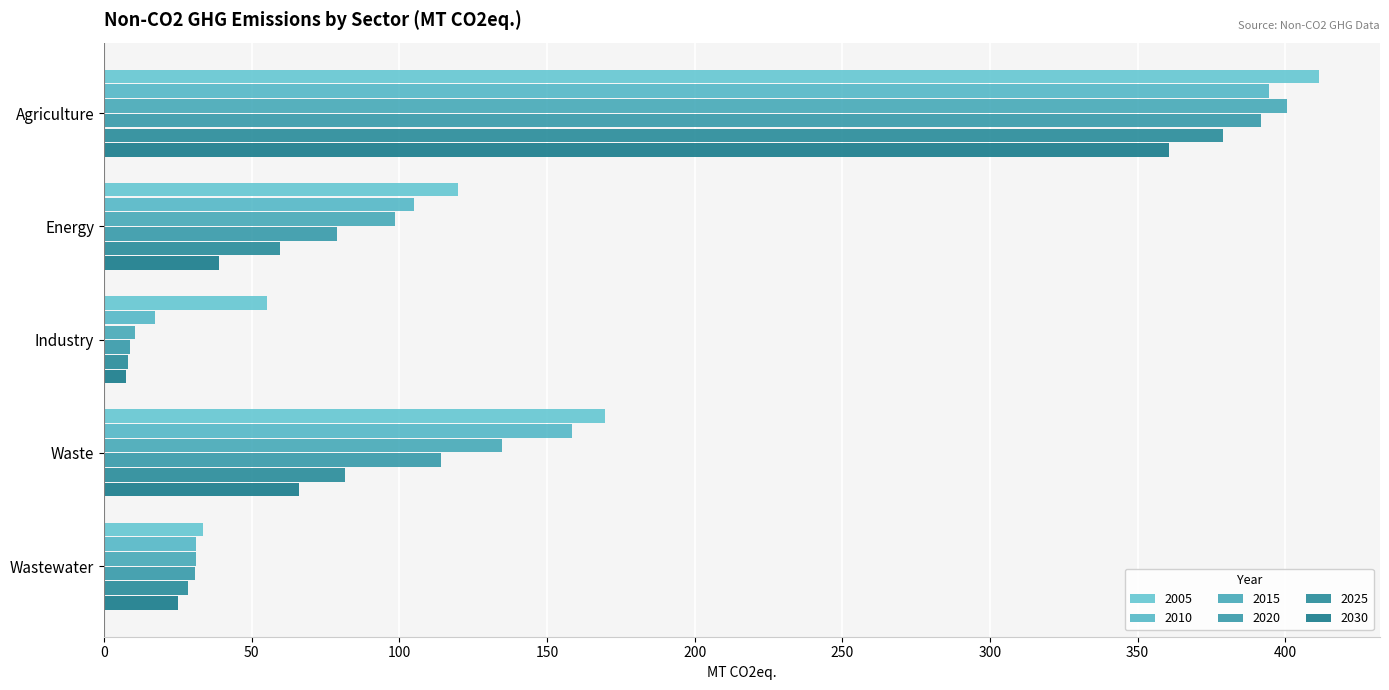

What is the greatest value displayed?

411.5